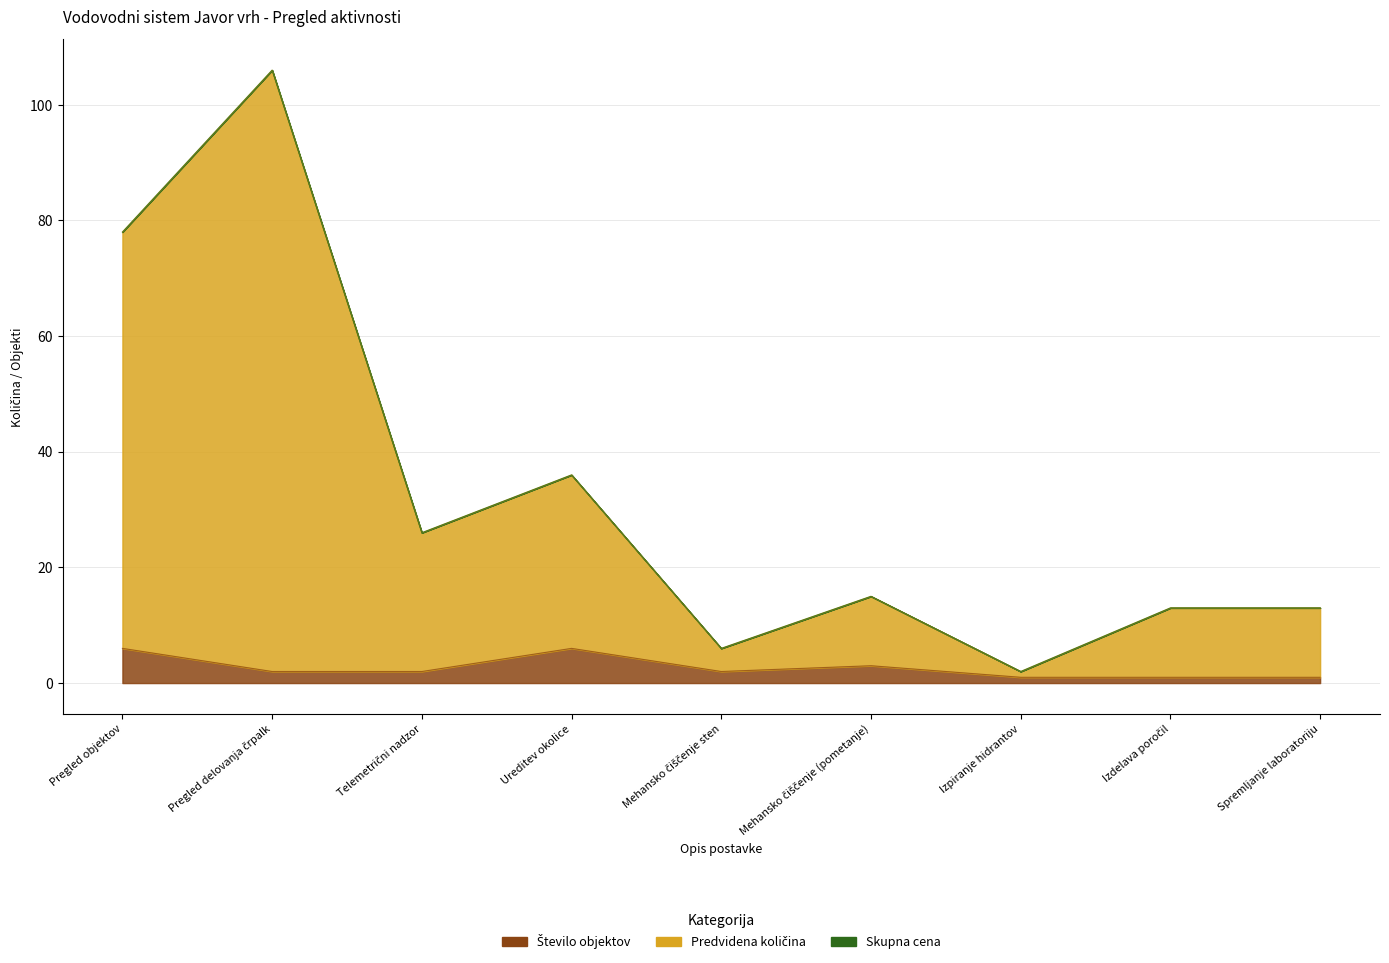

Between Spremljanje laboratoriju and Telemetrični nadzor, which is larger?

Telemetrični nadzor